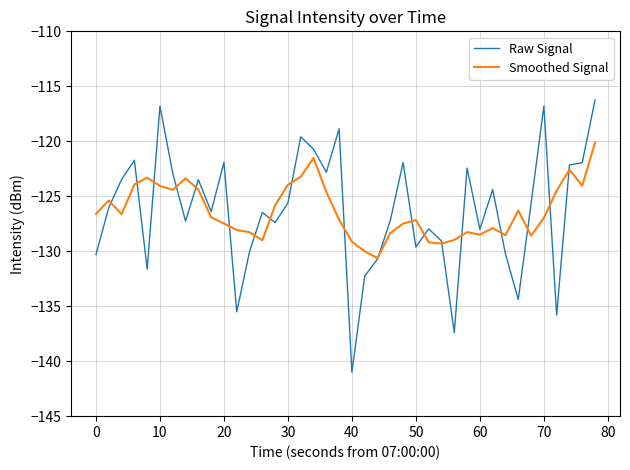

How many intersections are there between Raw Signal and Smoothed Signal?

19